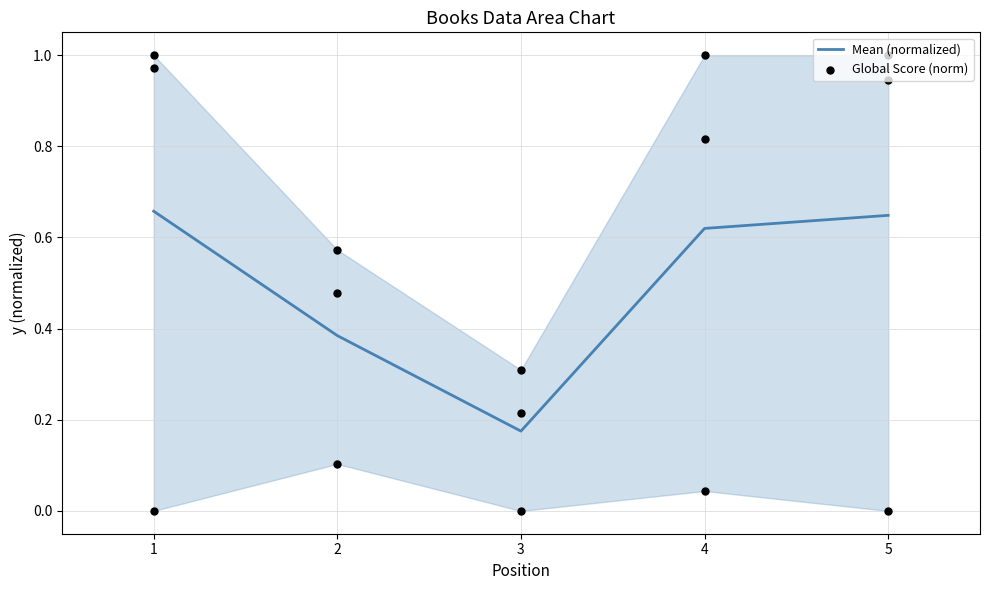

Which series has the largest Y range (max minus min)?

Global Score (norm)